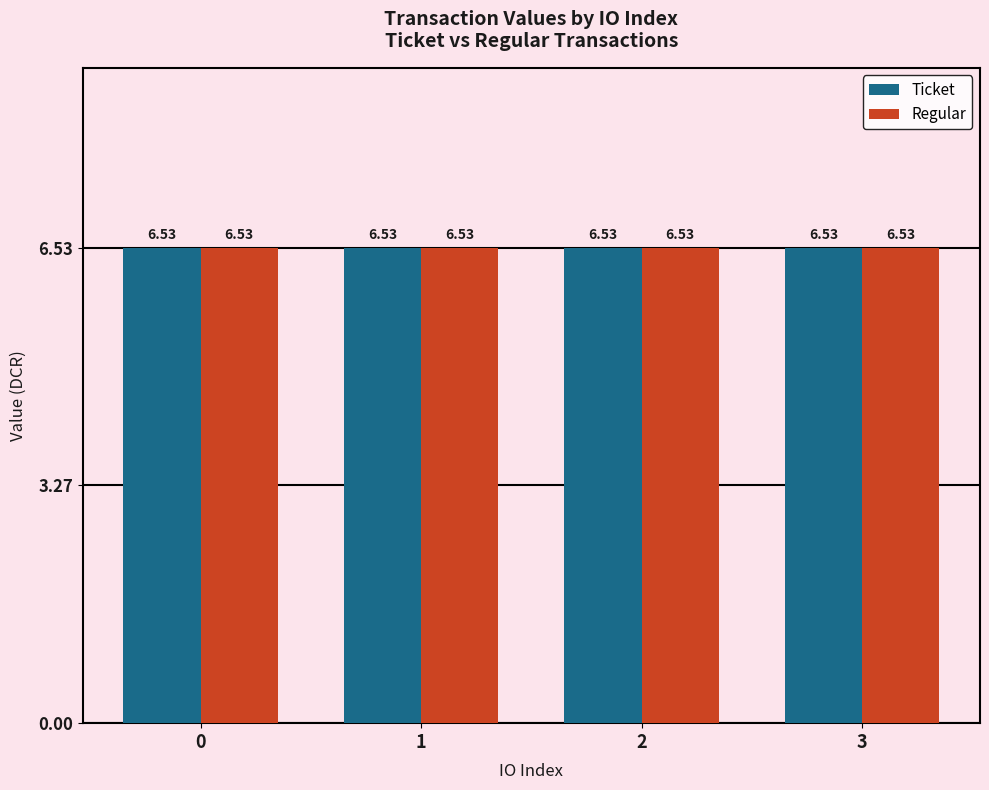

How many groups of bars are there?

4